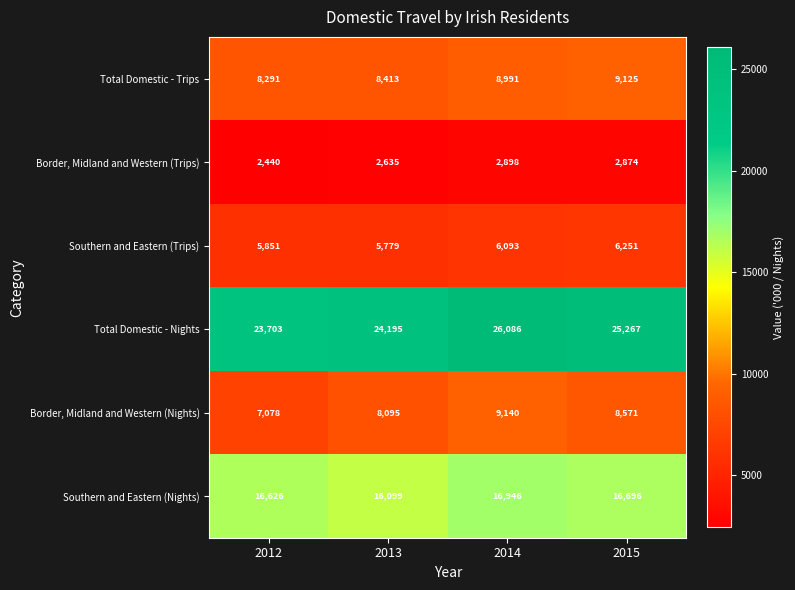

What is the average value of the Border, Midland and Western (Trips) series?

2712